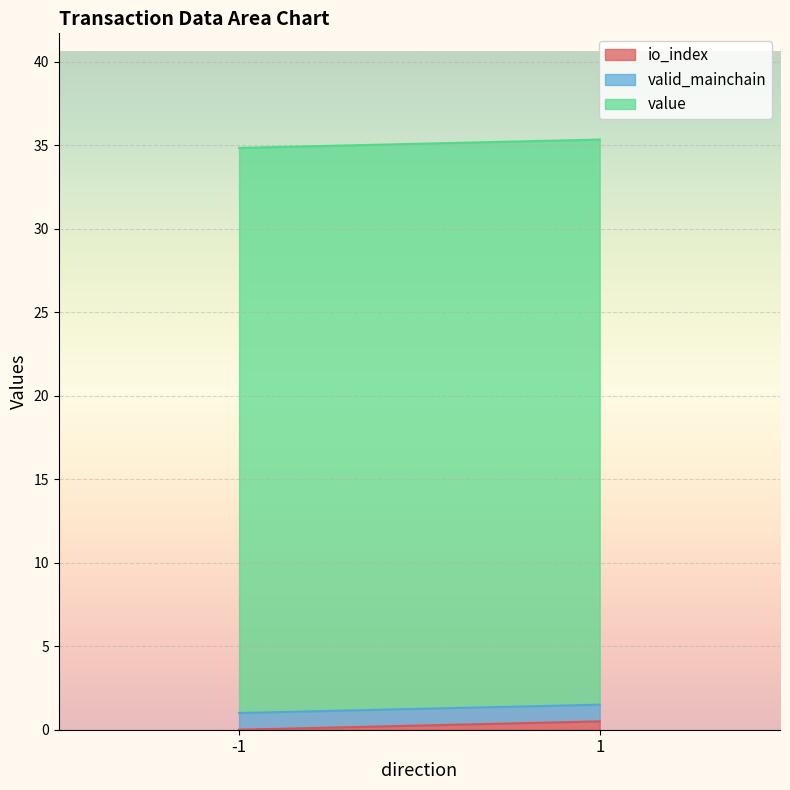

True or false: valid_mainchain and value intersect in this chart.

False